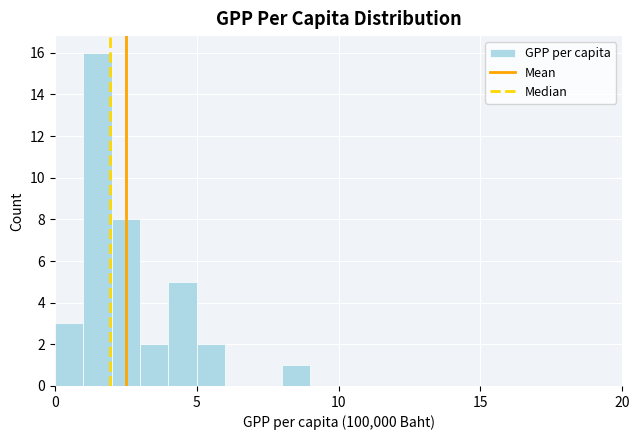

Around what value on the x-axis is the tallest bar? Give the approximate position of its centre, as read against the axis.

1.5